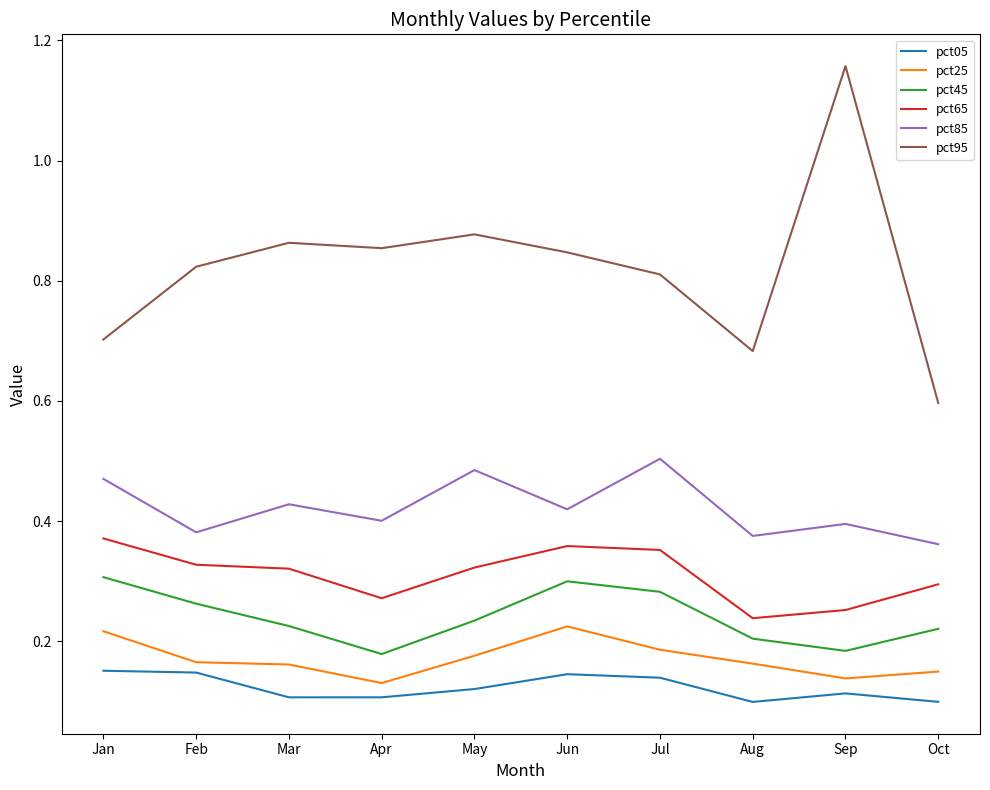

How many lines are shown in the chart?

6